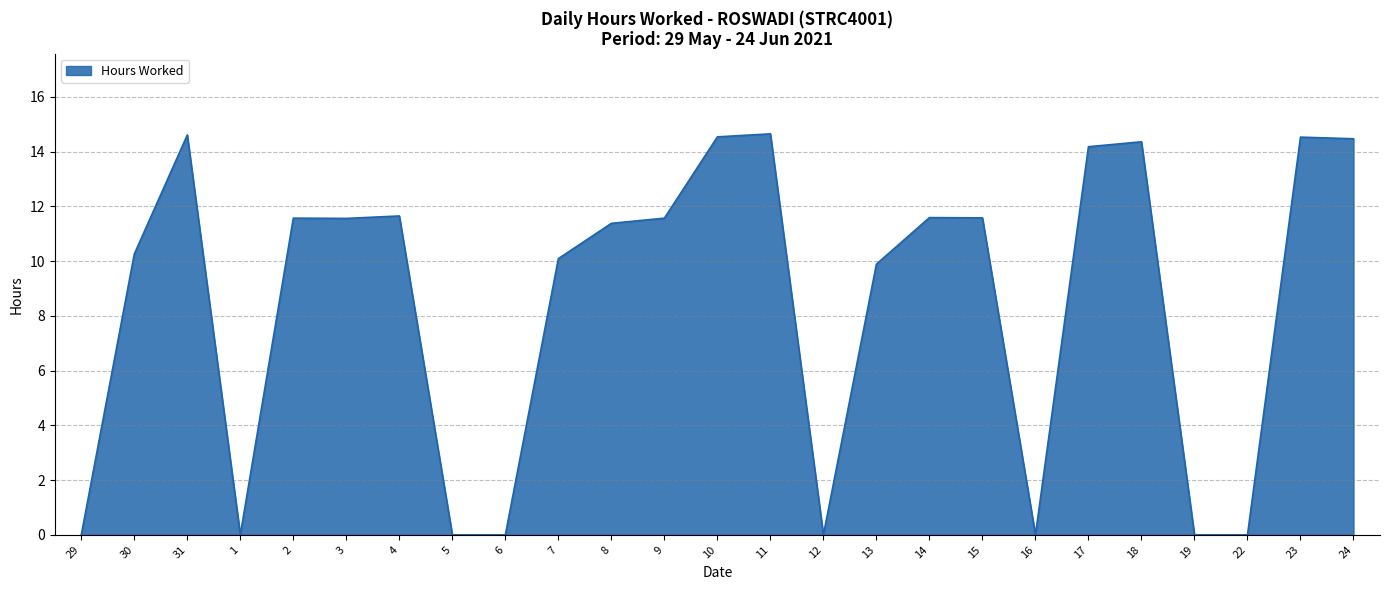

What is the maximum value shown in the chart?

14.7